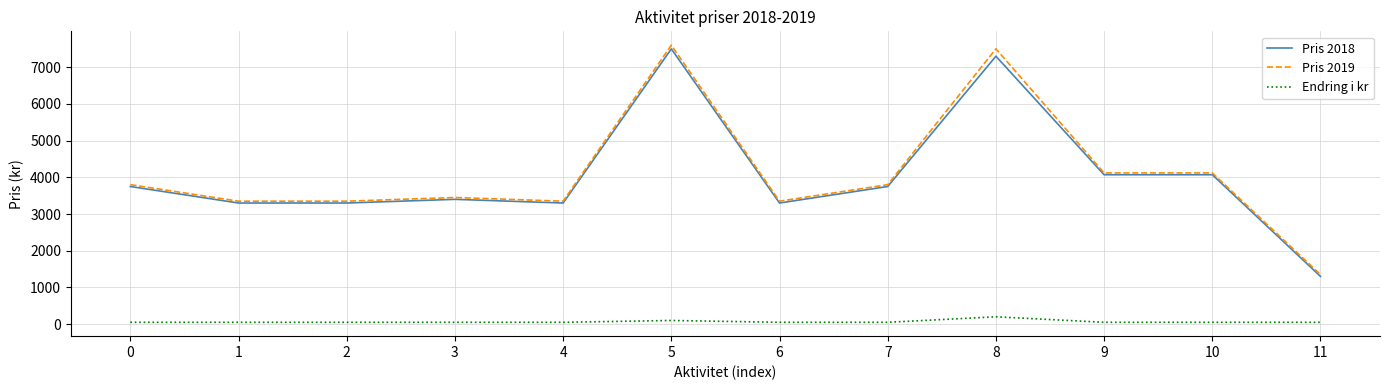

What is the total value across all series at 10?

8240